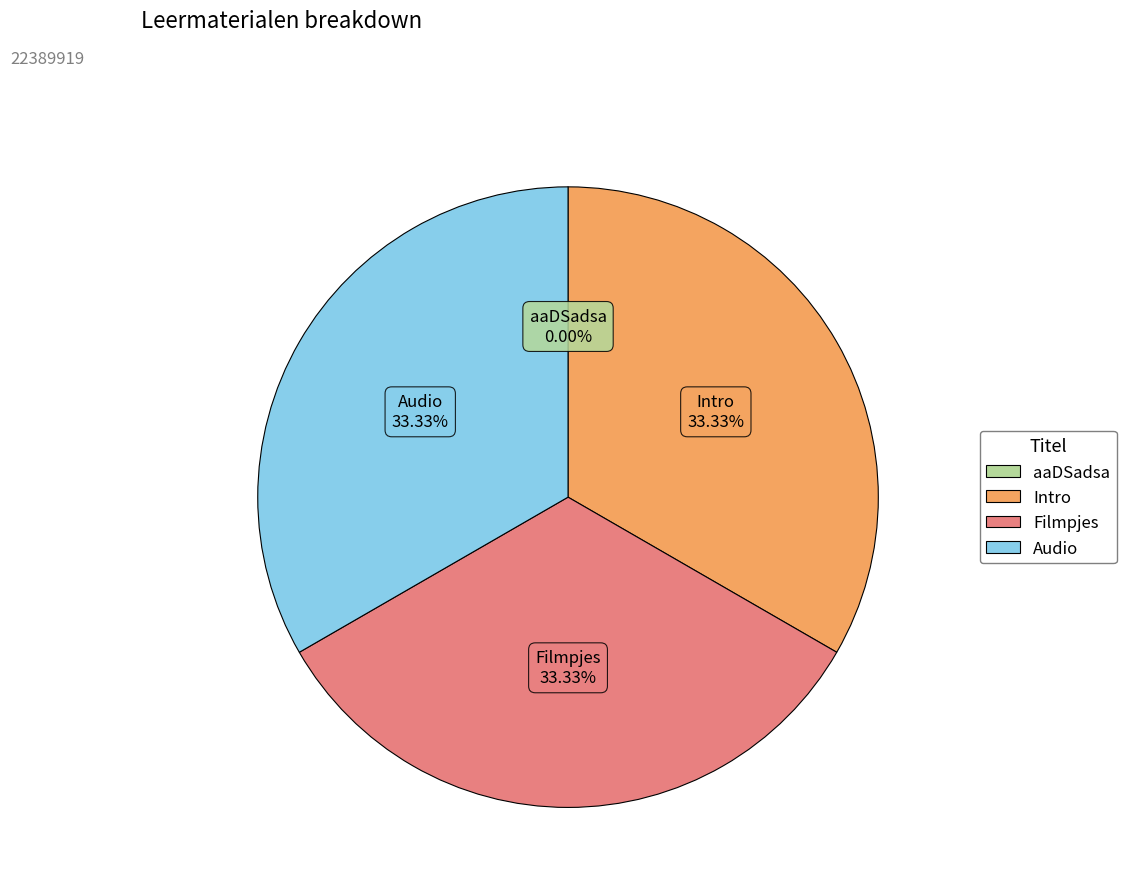

Is there any slice that represents more than half of the pie?

No